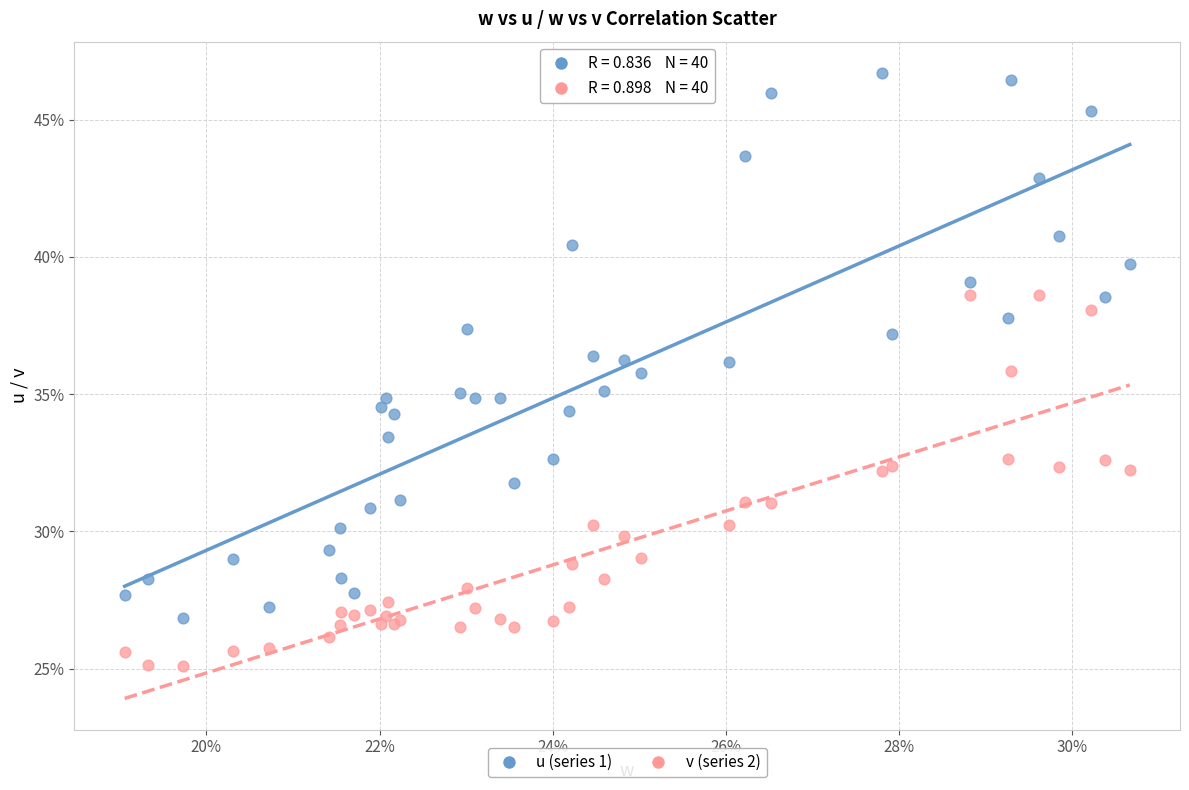

Which series has the widest spread of Y values?

u (series 1)